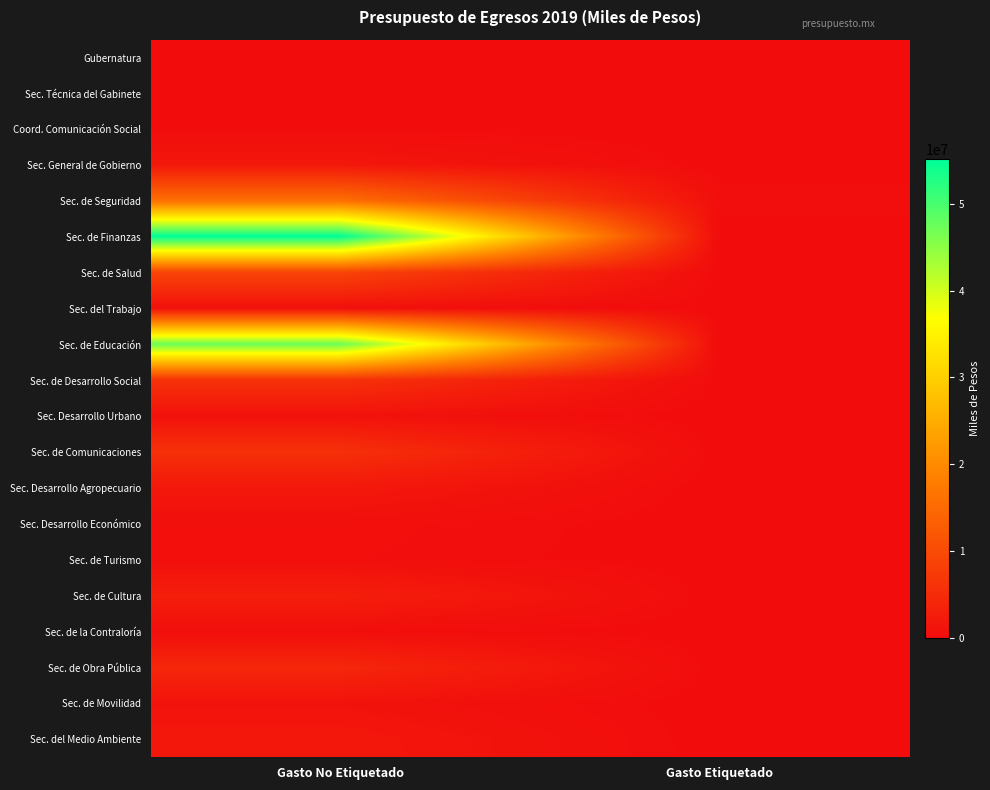

What is the maximum value shown in the chart?

55152321.4